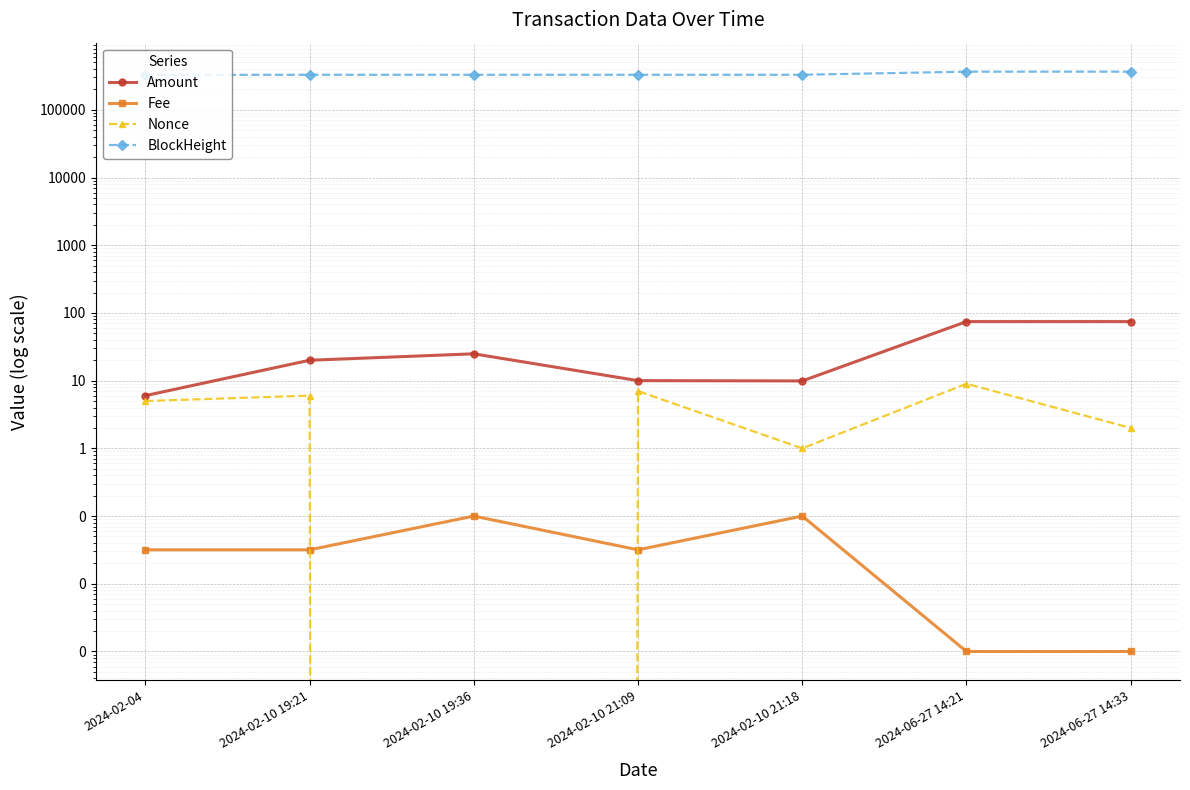

In Nonce, how many points are higher than both neighbors (excluding endpoints)?

3